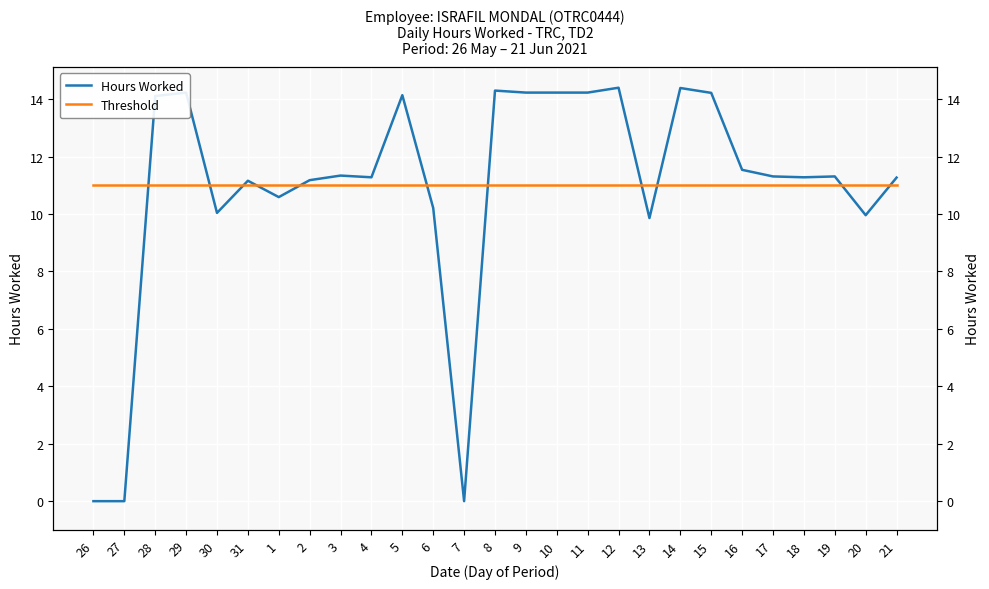

Is the value of Hours Worked at 27 greater than the value of Threshold at 18?

No